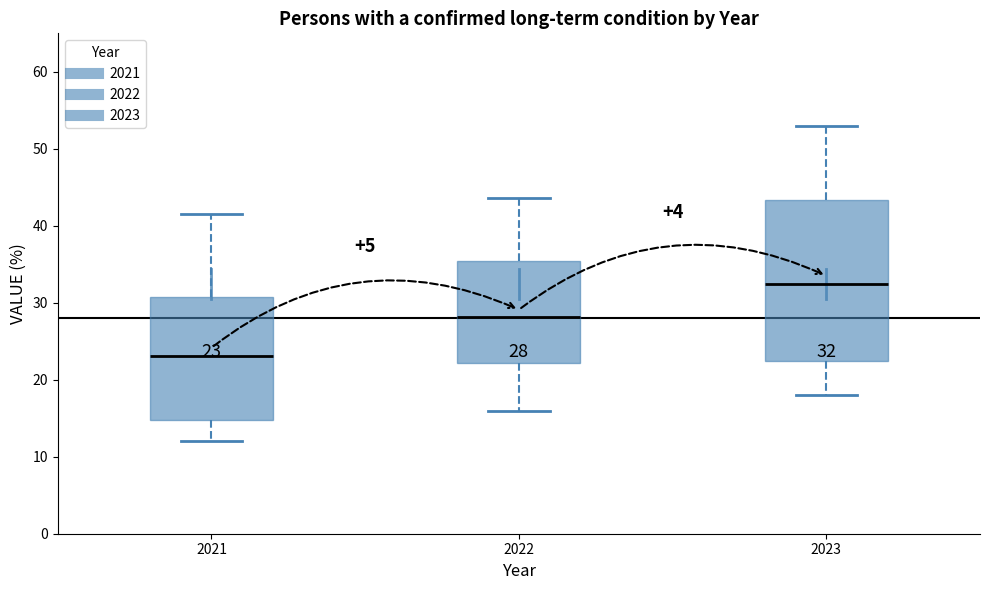

Which box's median line is the lowest?

2021